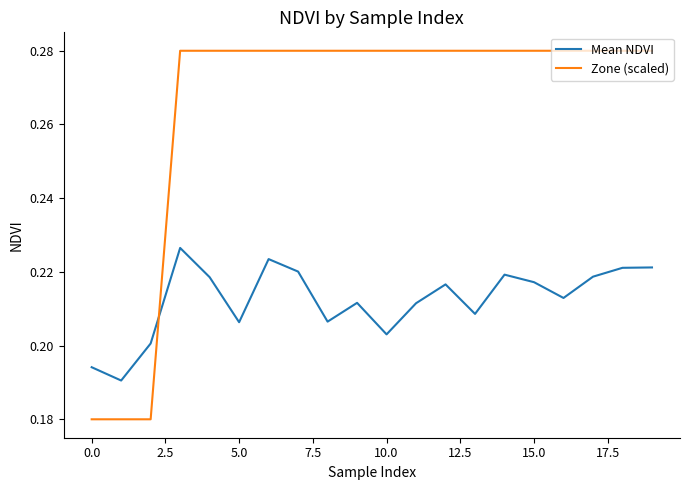

Which series ends up on top after the final intersection of Zone (scaled) and Mean NDVI?

Zone (scaled)